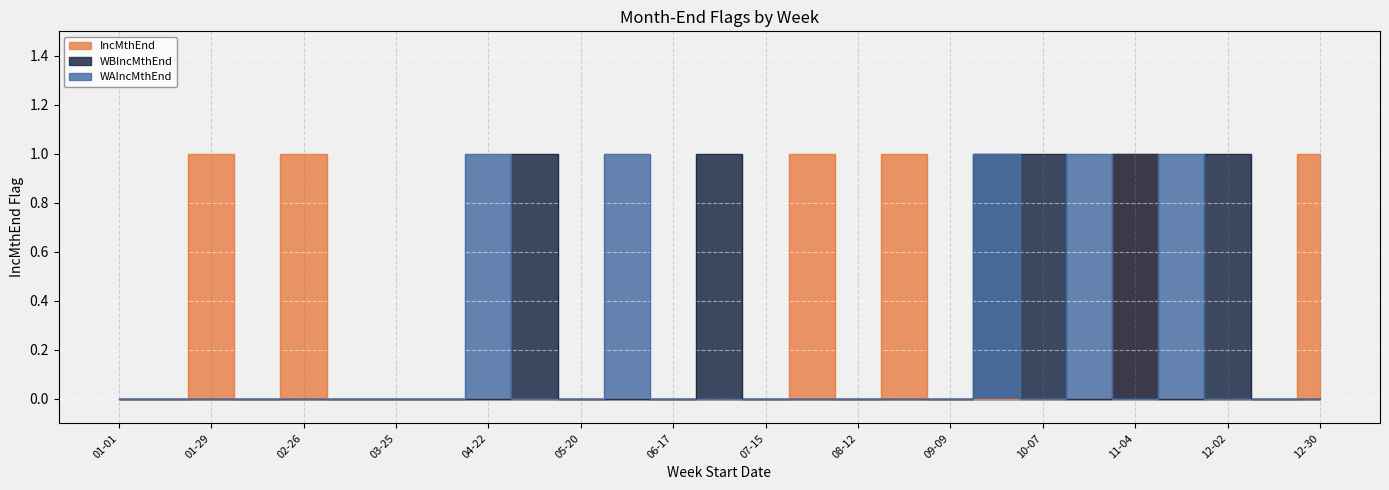

Count the number of data series in this chart.

3